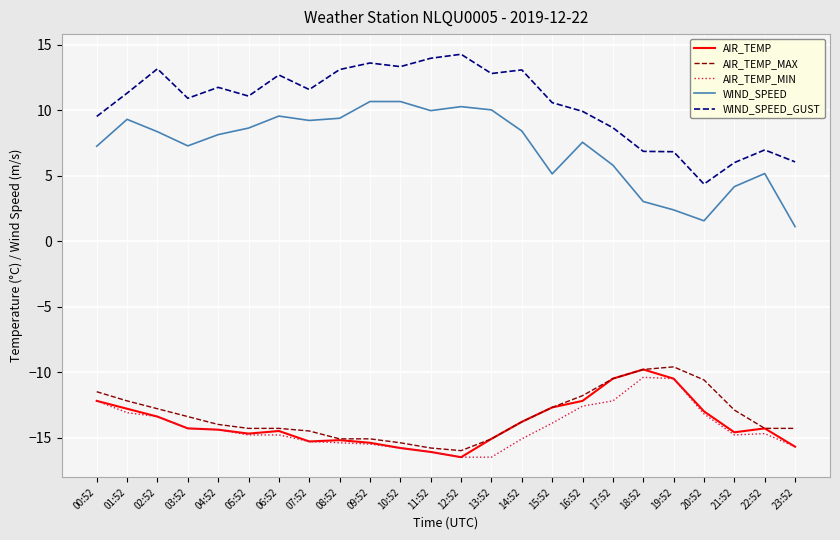

What is the total value across all series at 00:52?

-19.1